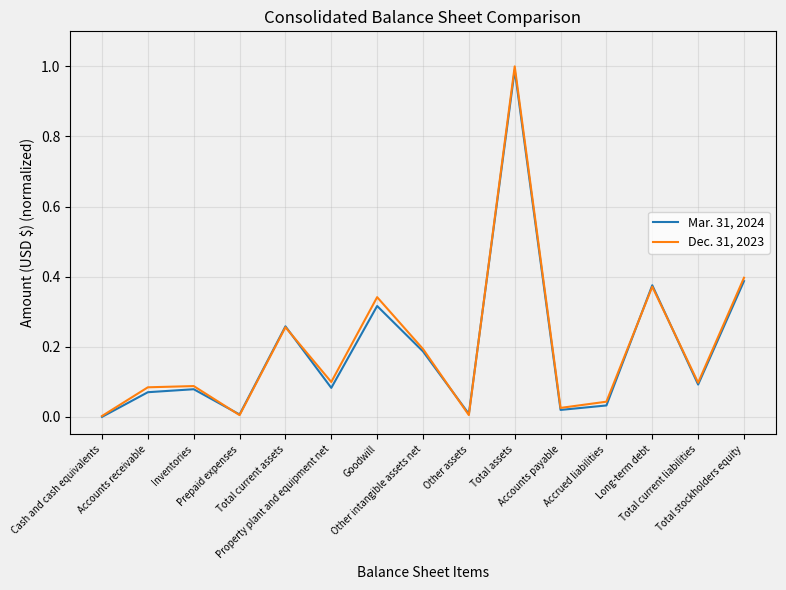

What is the maximum value shown in the chart?

1.0